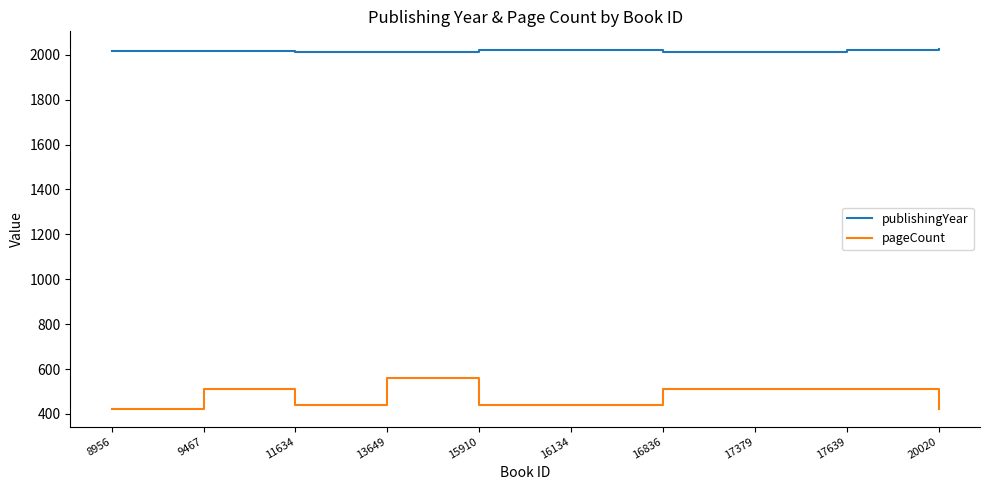

Rank the series by their maximum value, from lowest to highest.

pageCount, publishingYear